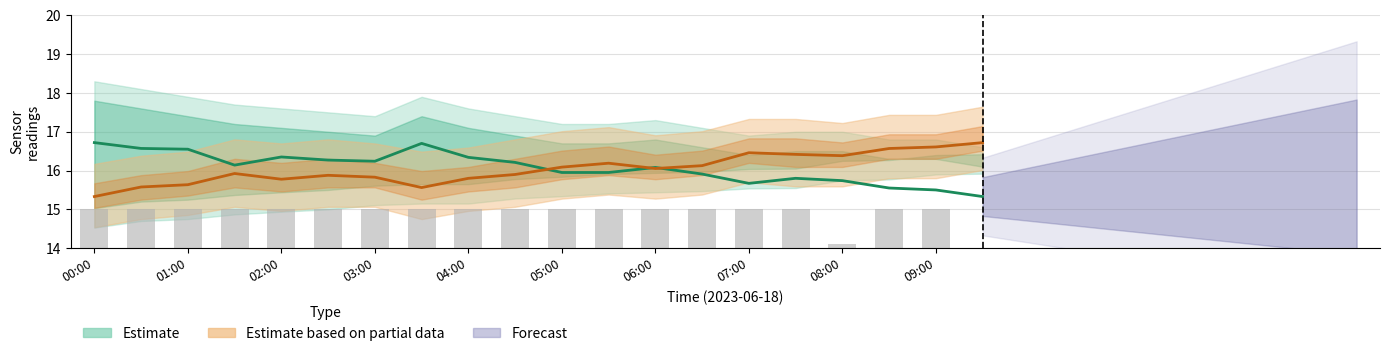

What is the total value across all series at 04:30?

47.1